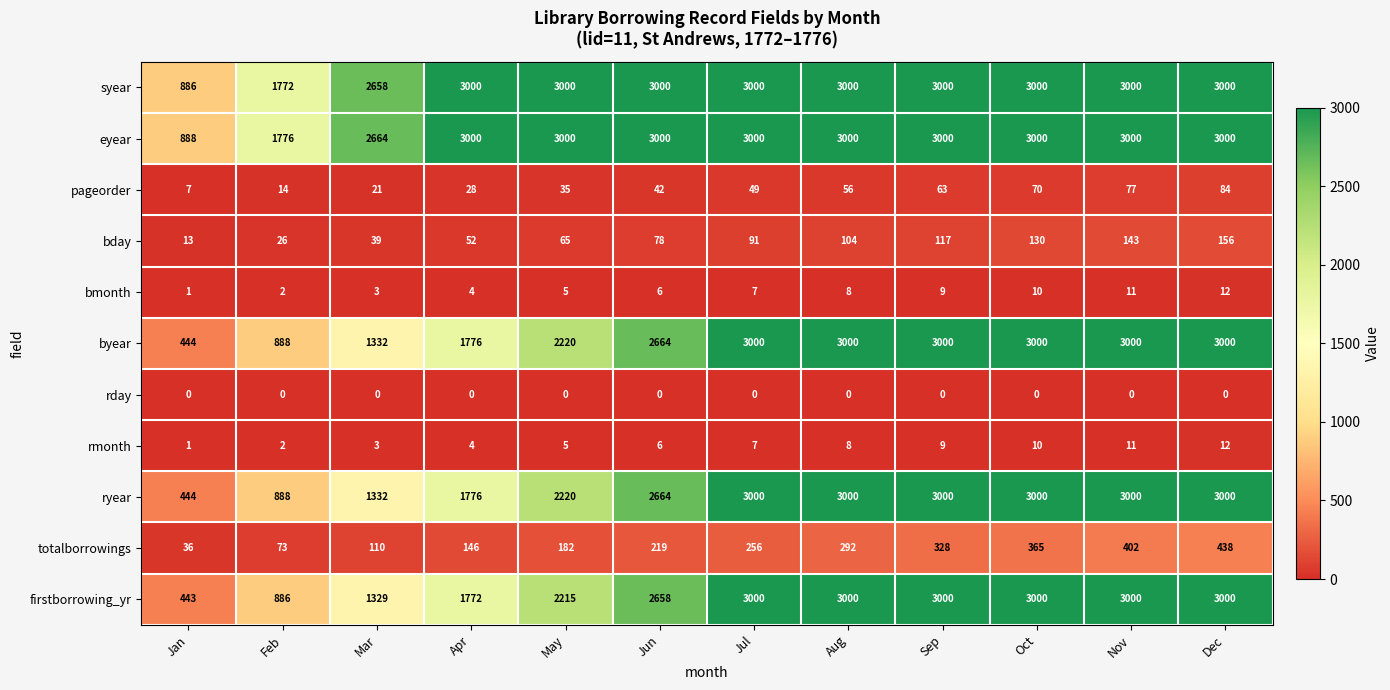

What is the greatest value displayed?

3000